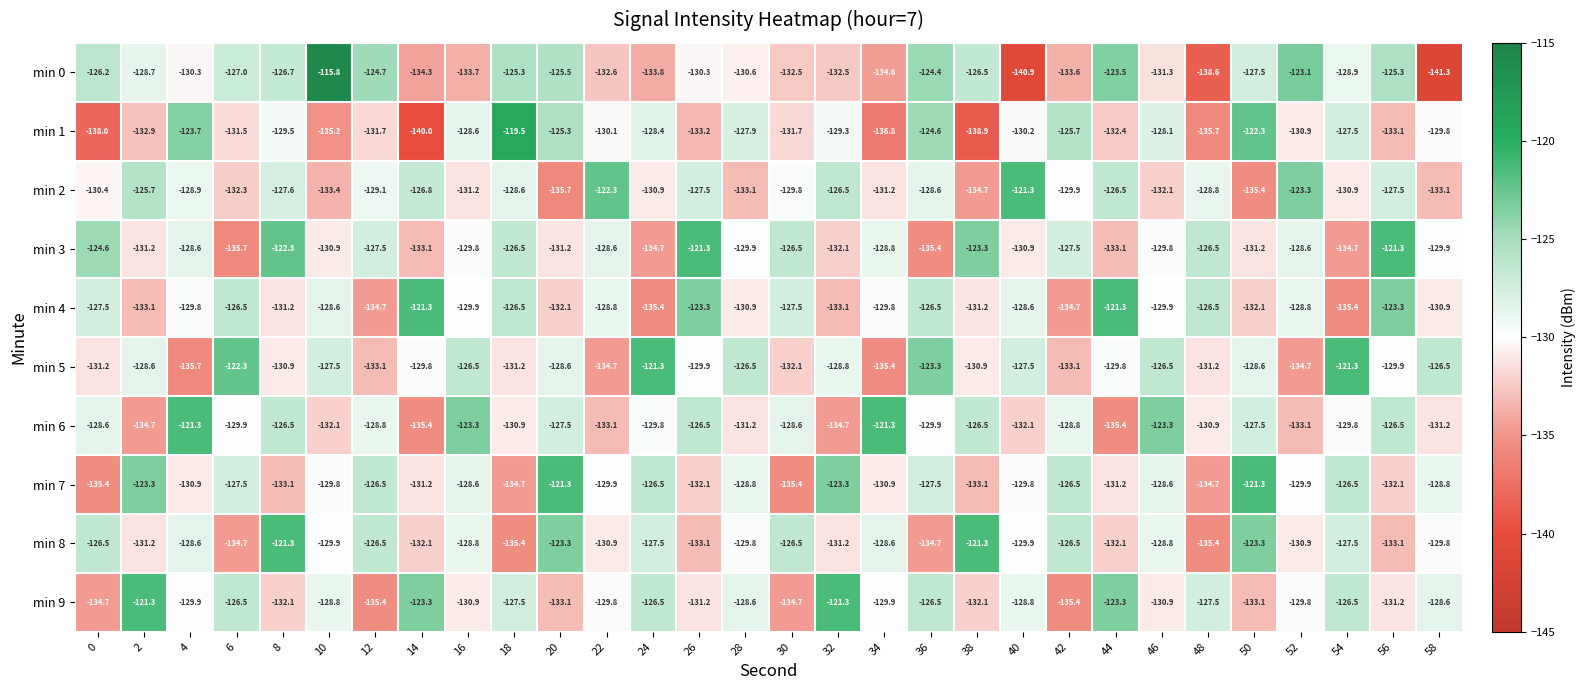

The value of min 3 at 28 is -223.8. True or false?

False